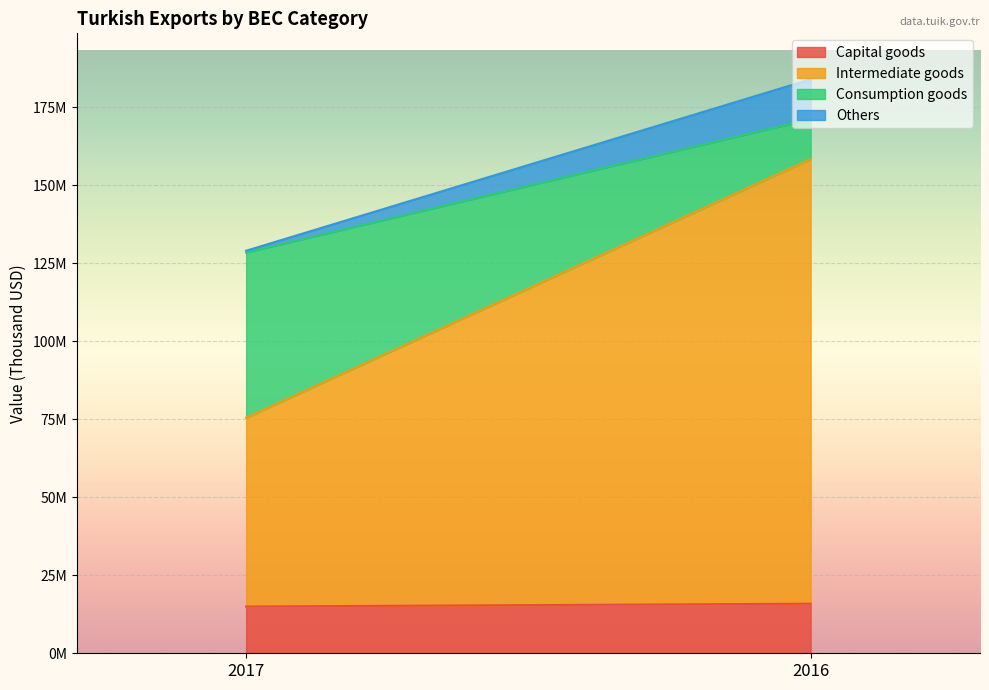

What is the maximum value shown in the chart?

142529583.8